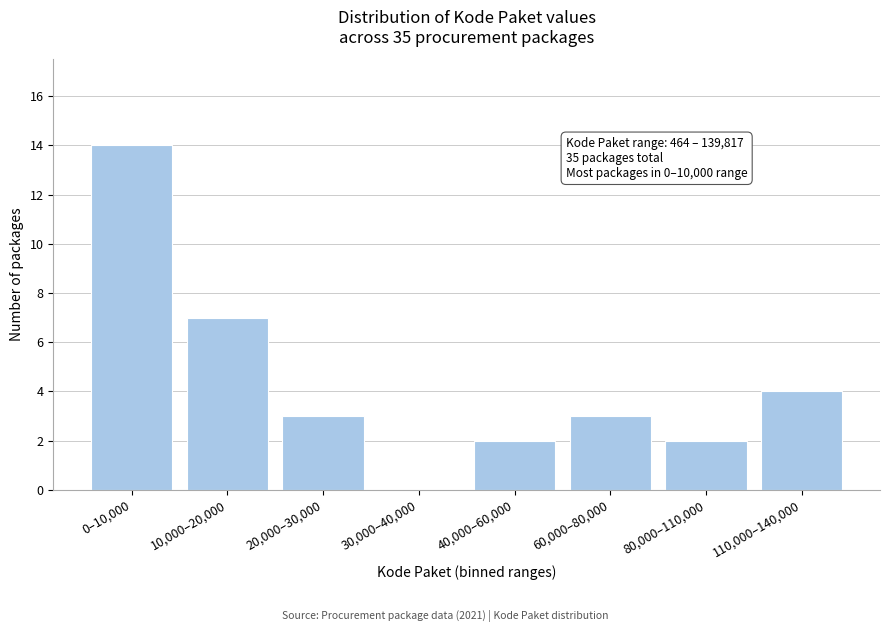

Reading right to left, list all the values displayed in this chart.

110,000–140,000=4	80,000–110,000=2	60,000–80,000=3	40,000–60,000=2	30,000–40,000=0	20,000–30,000=3	10,000–20,000=7	0–10,000=14